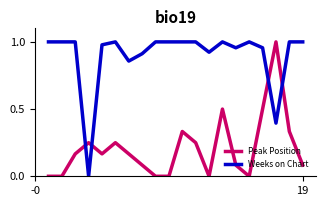

How many intersections are there between Weeks on Chart and Peak Position?

4